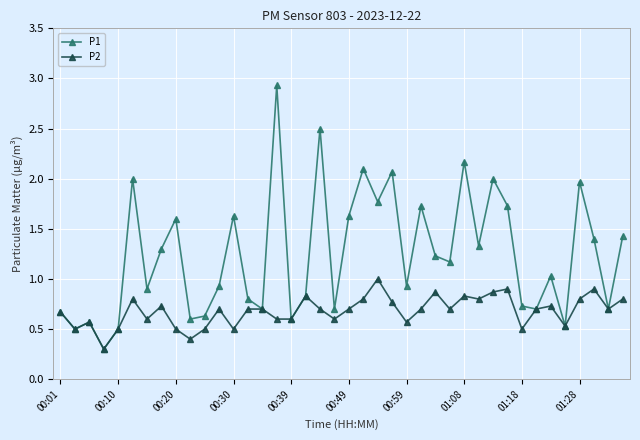

What is the value of the P2 point at the 37th from the left?

0.8